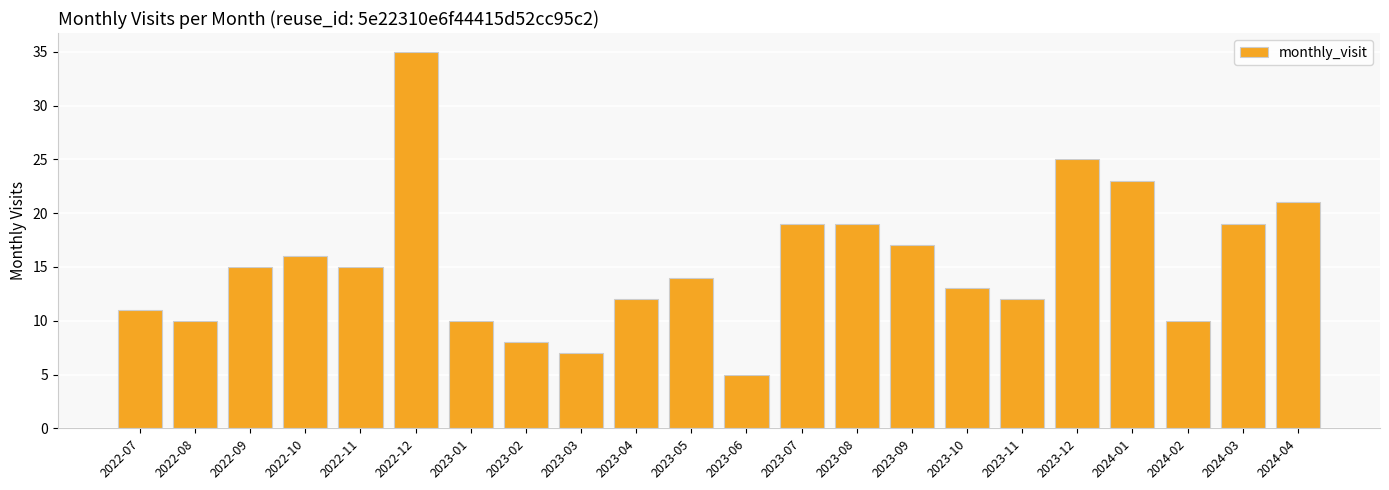

Read the value at 2022-08.

10